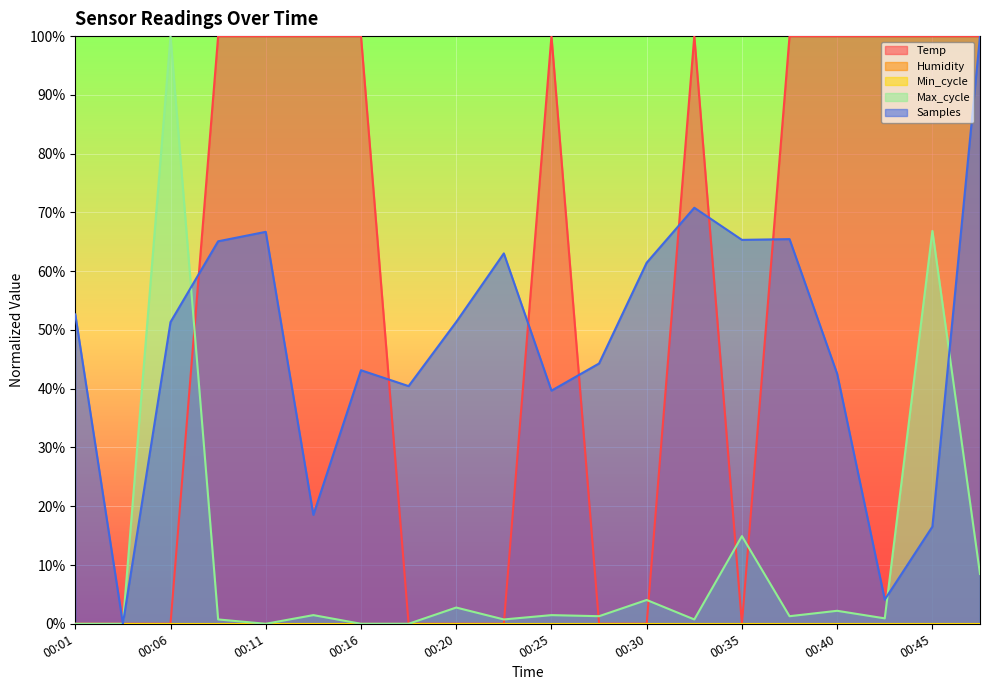

How many interior local valleys does the Samples series have?

6